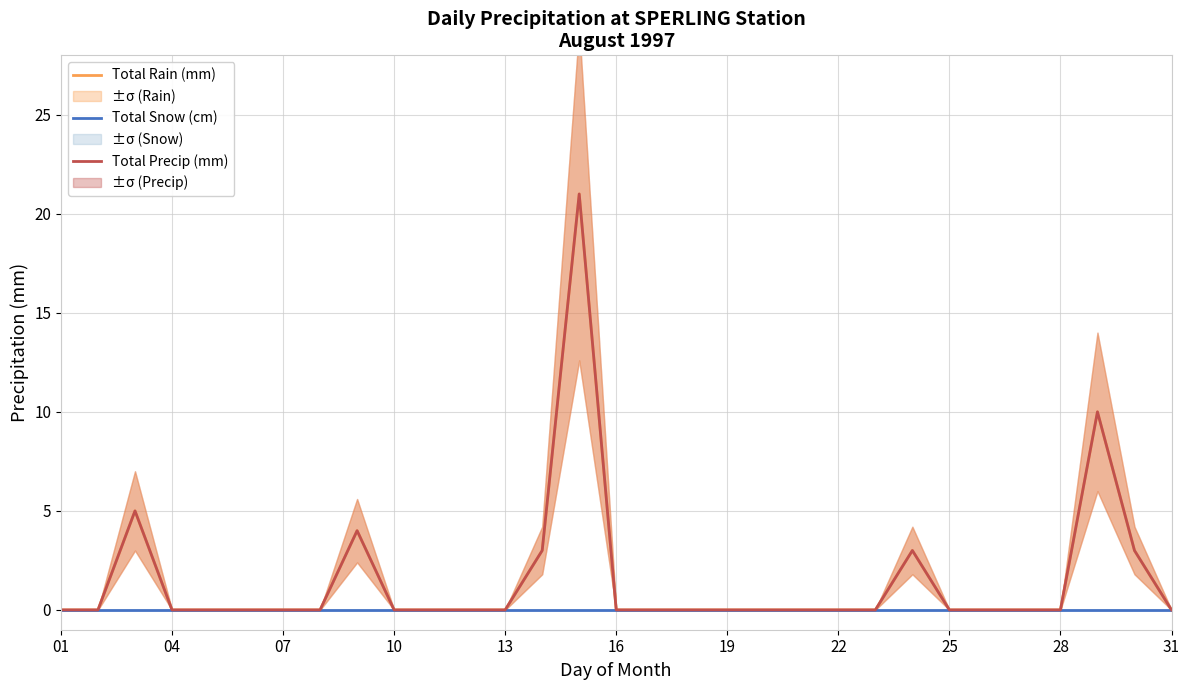

Rank the series at 23 from highest to lowest value.

Total Rain (mm), Total Precip (mm), Total Snow (cm)